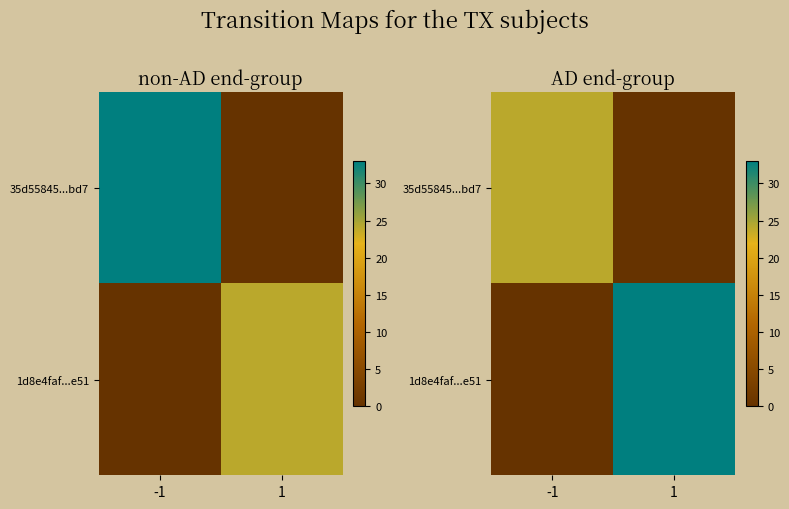

What is the approximate value of 1d8e4faf...e51 at 1, to the nearest 10?

30